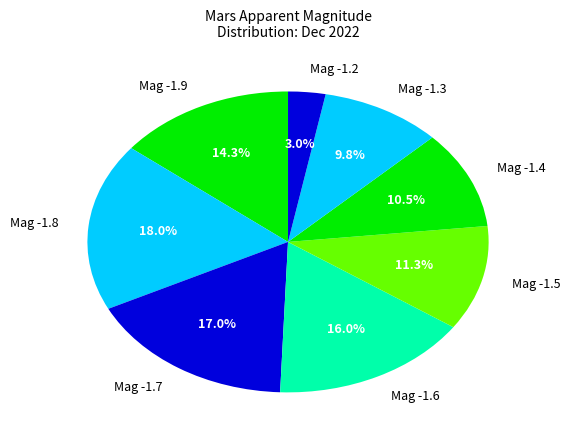

Is the sum of Mag -1.3 and Mag -1.4 greater than half?

No